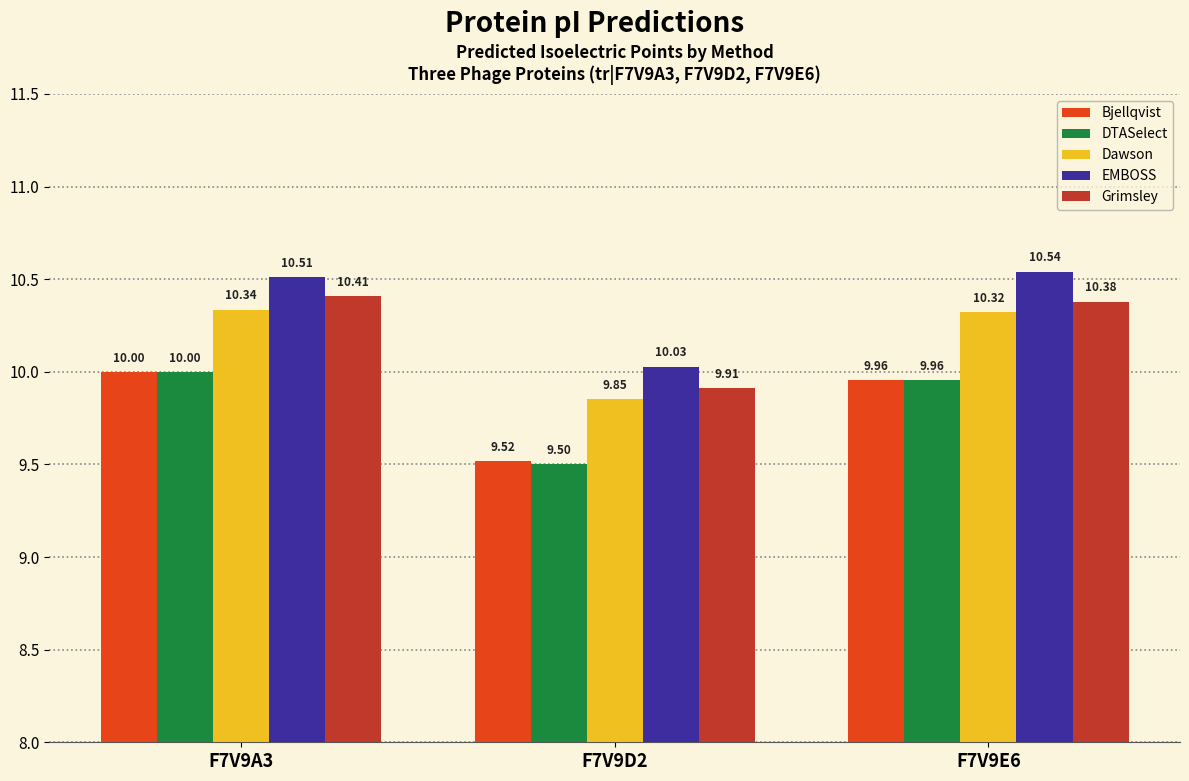

Rank the categories by Grimsley value from highest to lowest.

F7V9A3, F7V9E6, F7V9D2